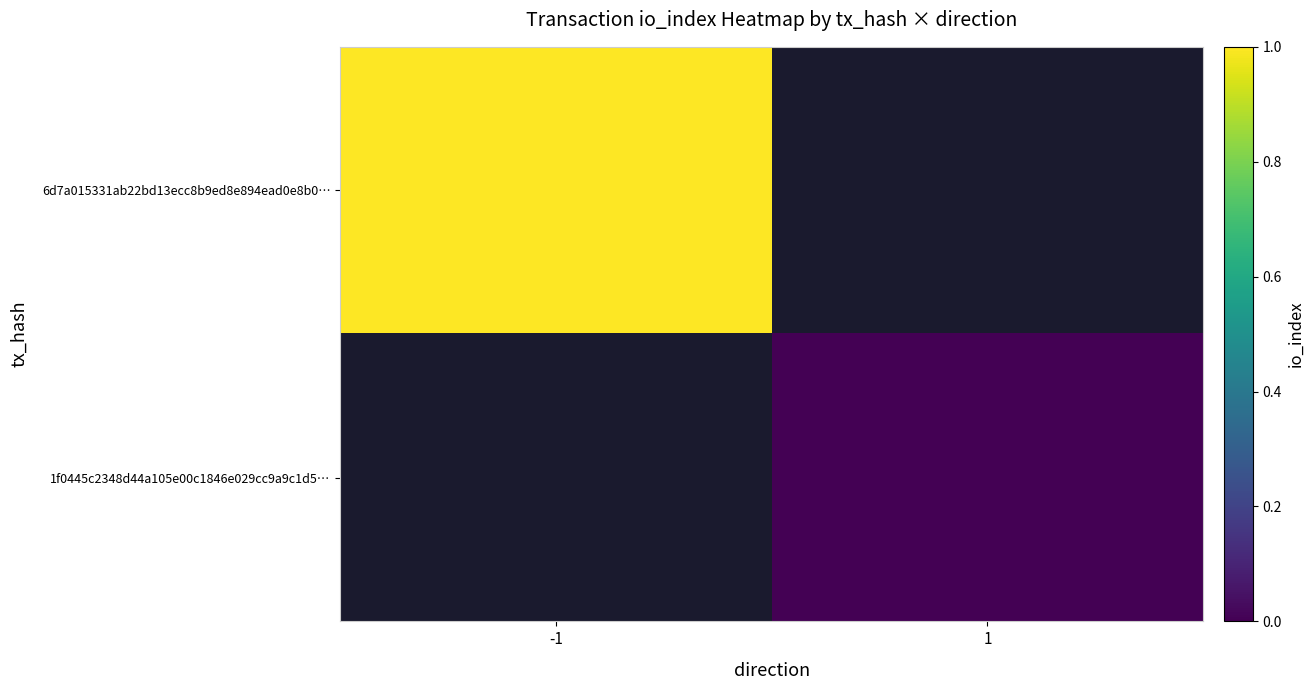

The 1f0445c2348d44a105e00c1846e029cc9a9c1d5… series shows 0.0 at 1. True or false?

True